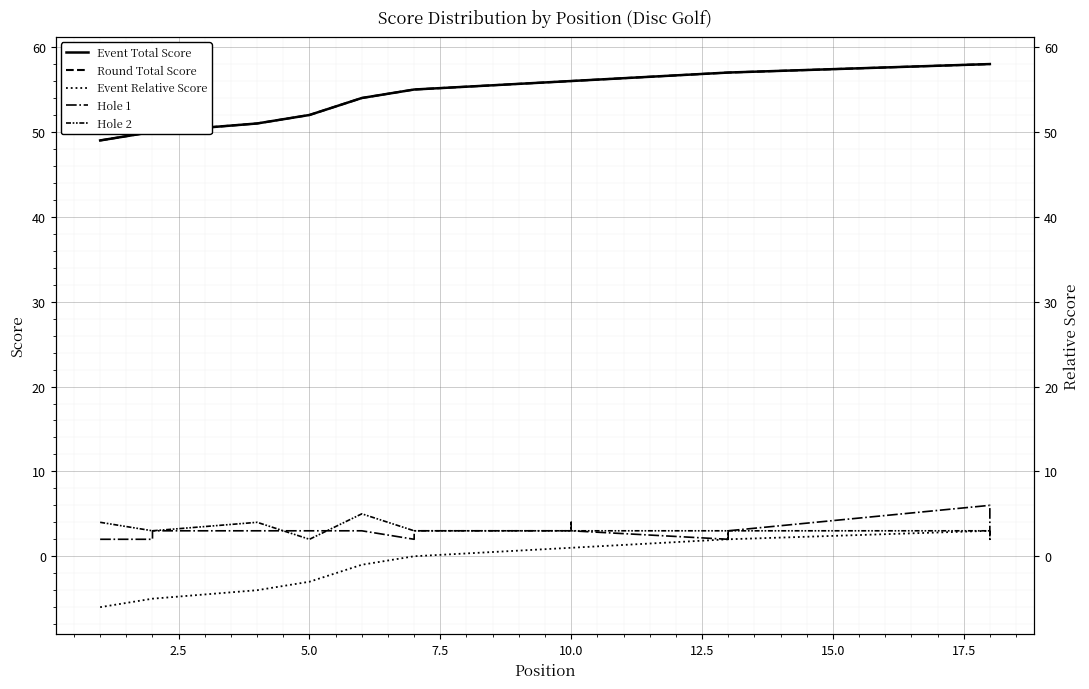

What is the sum of all Round Total Score values?

1098